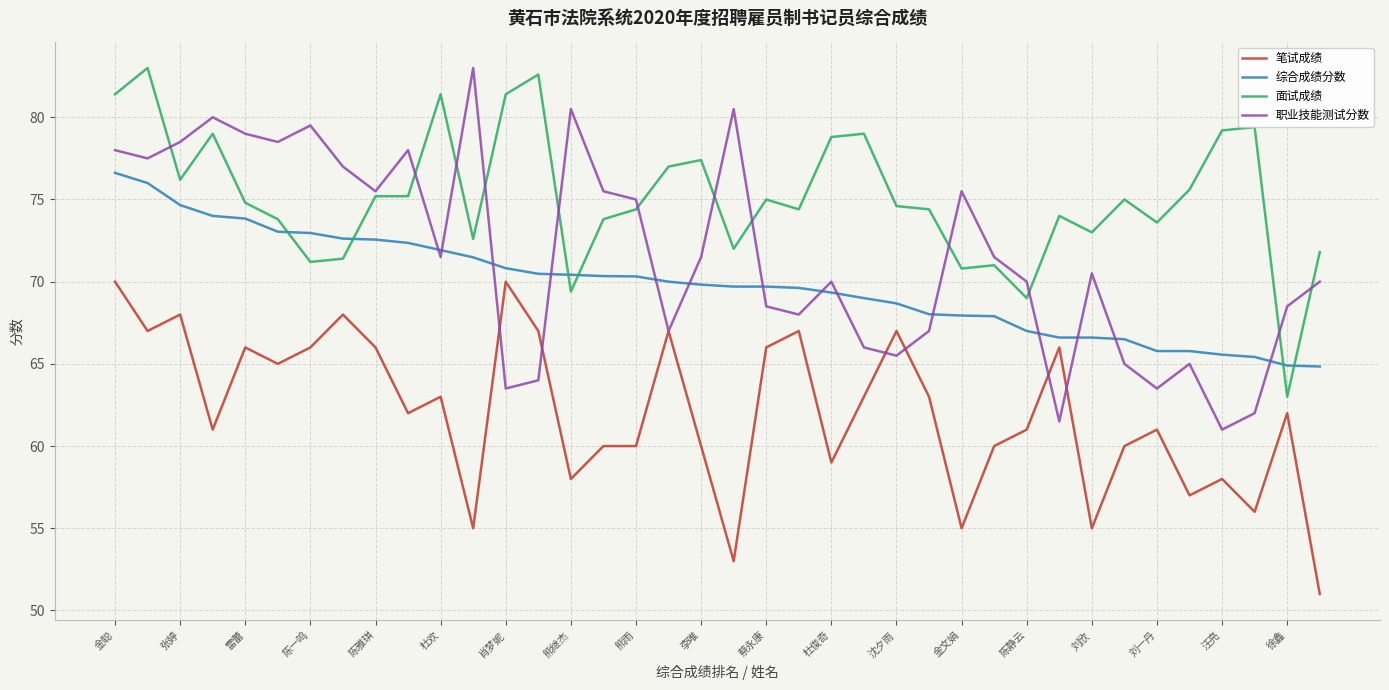

What is the minimum value for 笔试成绩?

51.0